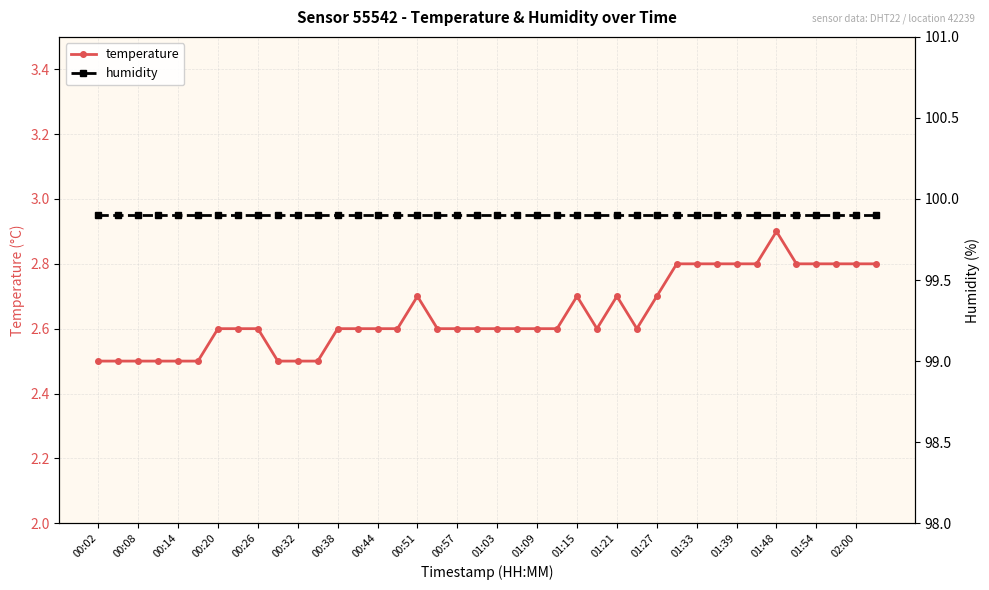

The value of temperature at 00:57 is 2.6. True or false?

True